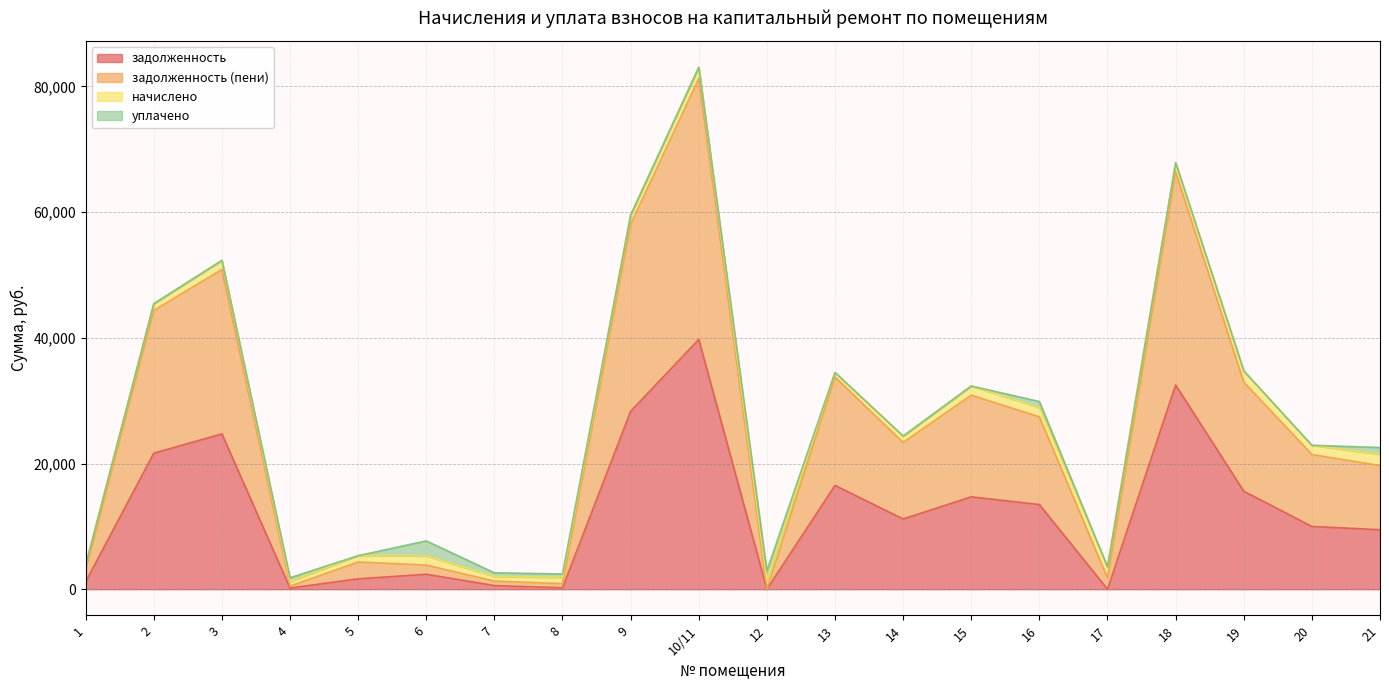

Which series has the largest total across all categories?

задолженность (пени)